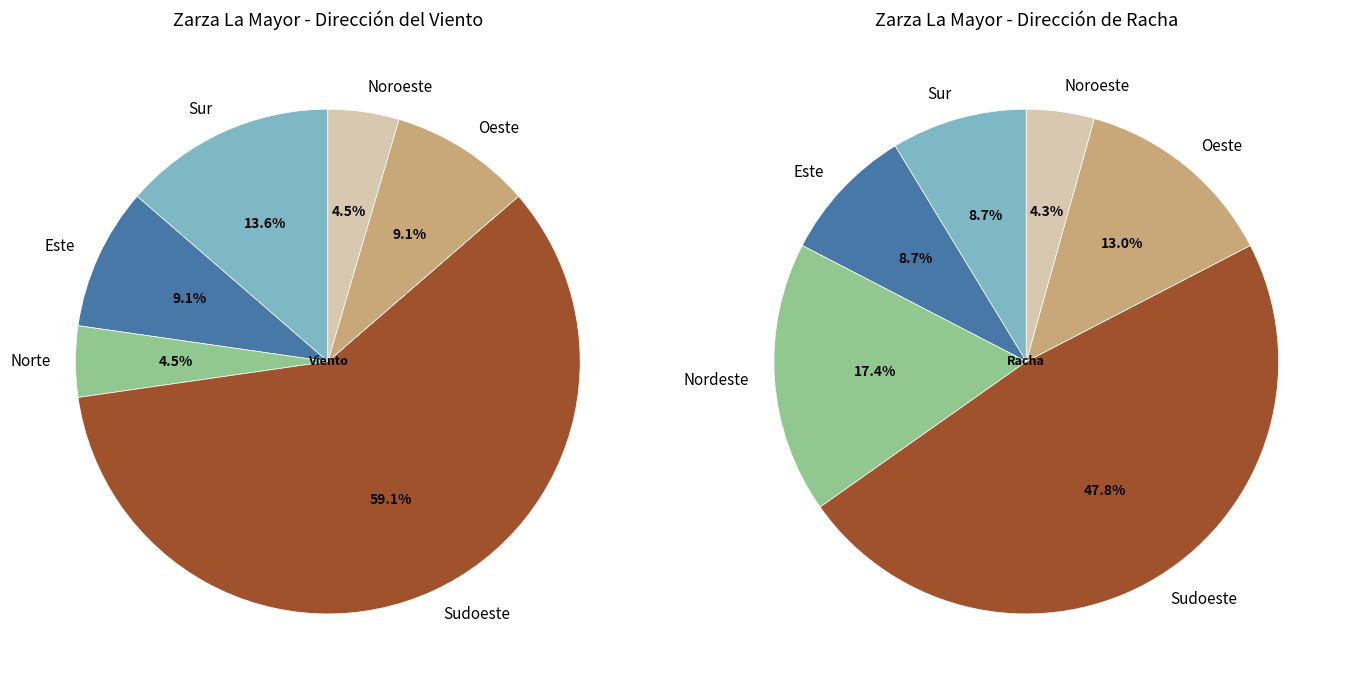

Count the number of slices in the pie.

7